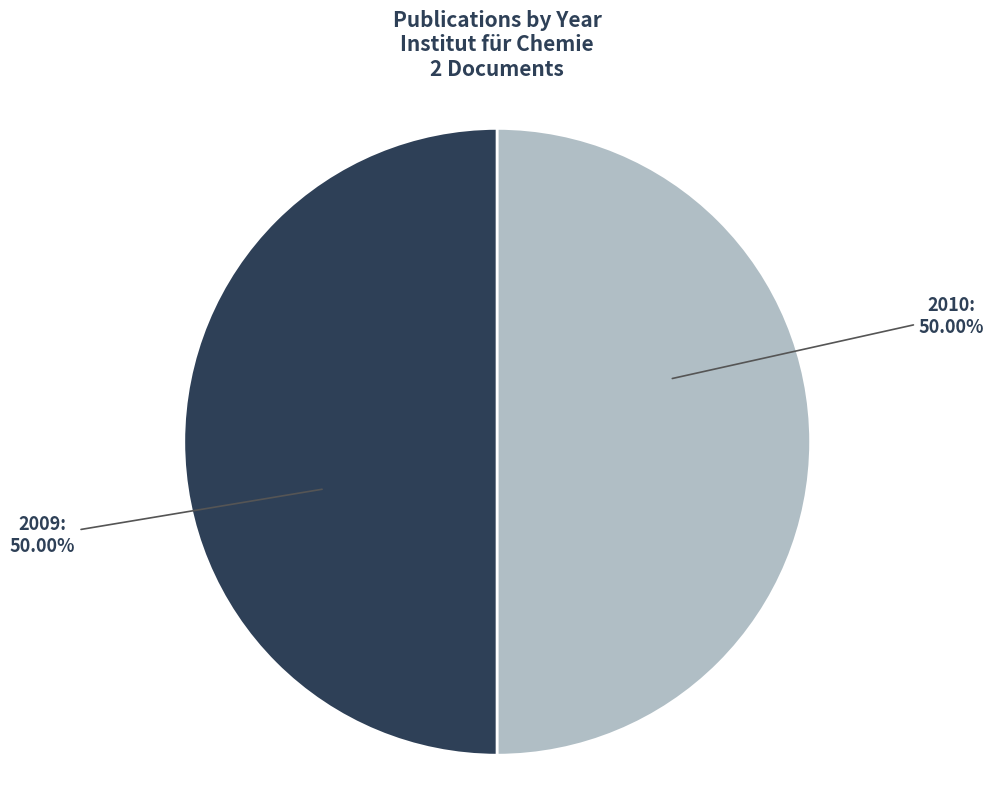

Is there any slice that represents more than half of the pie?

Yes